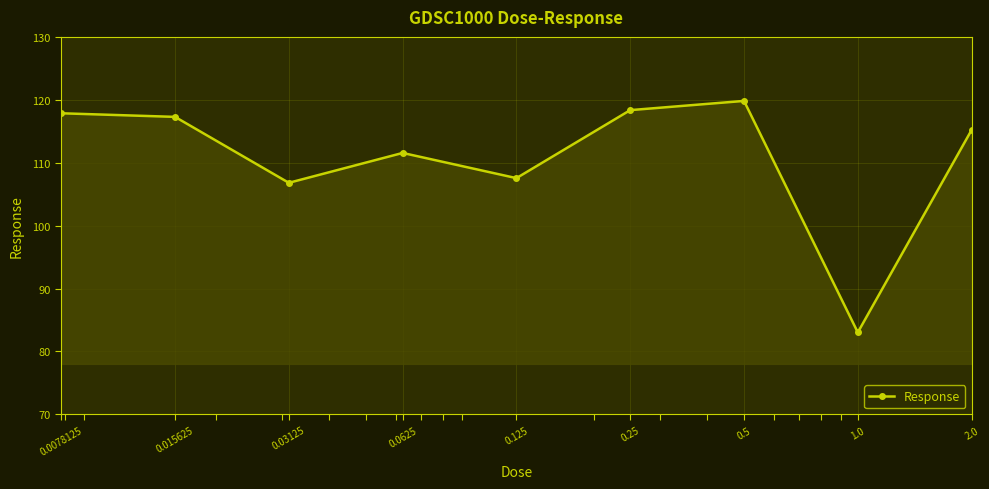

What is the value of the 7th point from the left?

119.8